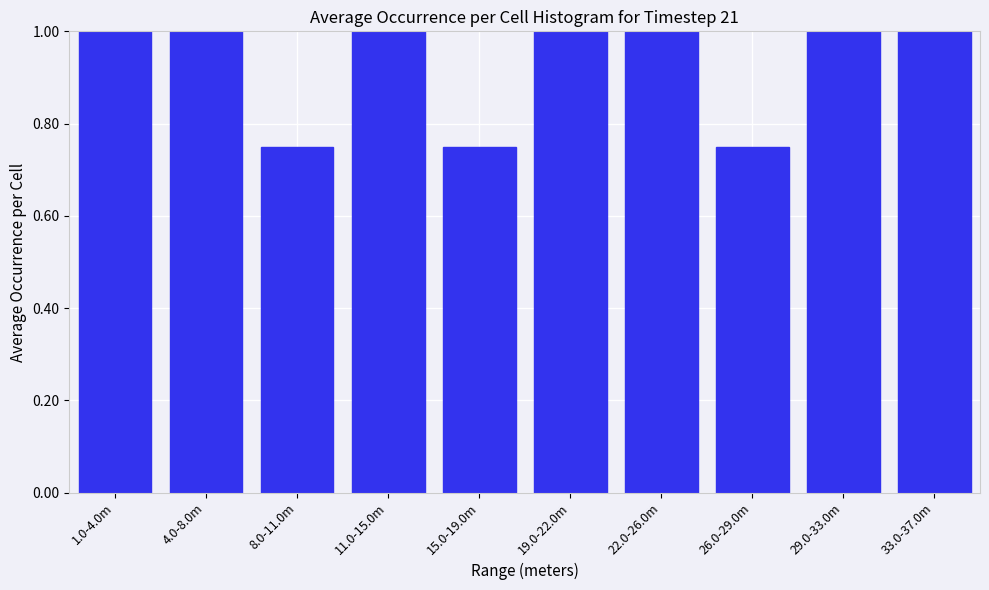

What is the greatest value displayed?

1.0